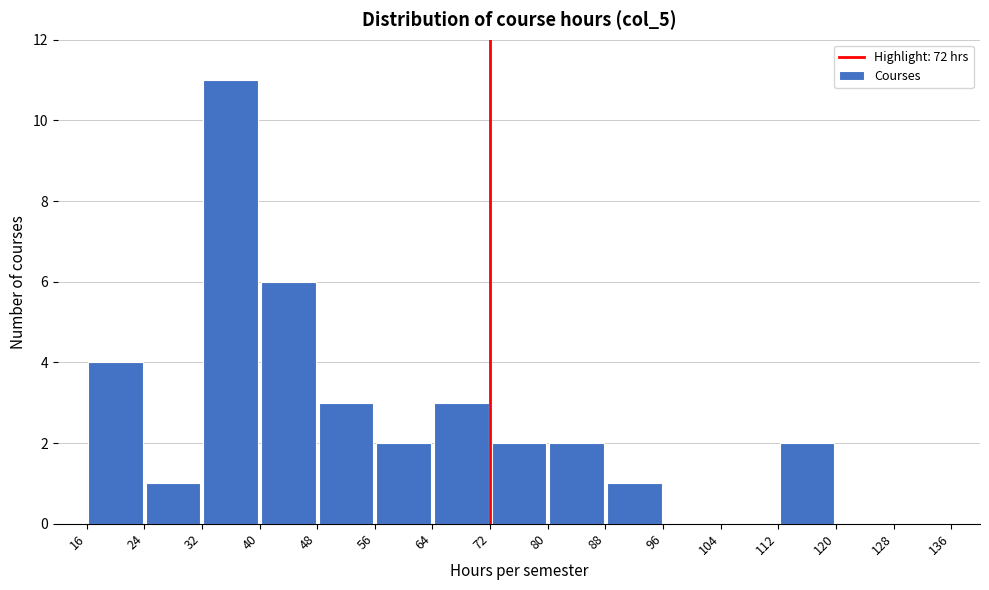

Reading left to right, list every bar in this chart as the range it spans on the x-axis followed by its height. The values are not printed on the chart, so give them approximately, as read against the axis.

16 to 24: 4
24 to 32: 1
32 to 40: 11
40 to 48: 6
48 to 56: 3
56 to 64: 2
64 to 72: 3
72 to 80: 2
80 to 88: 2
88 to 96: 1
96 to 104: 0
104 to 112: 0
112 to 120: 2
120 to 128: 0
128 to 136: 0